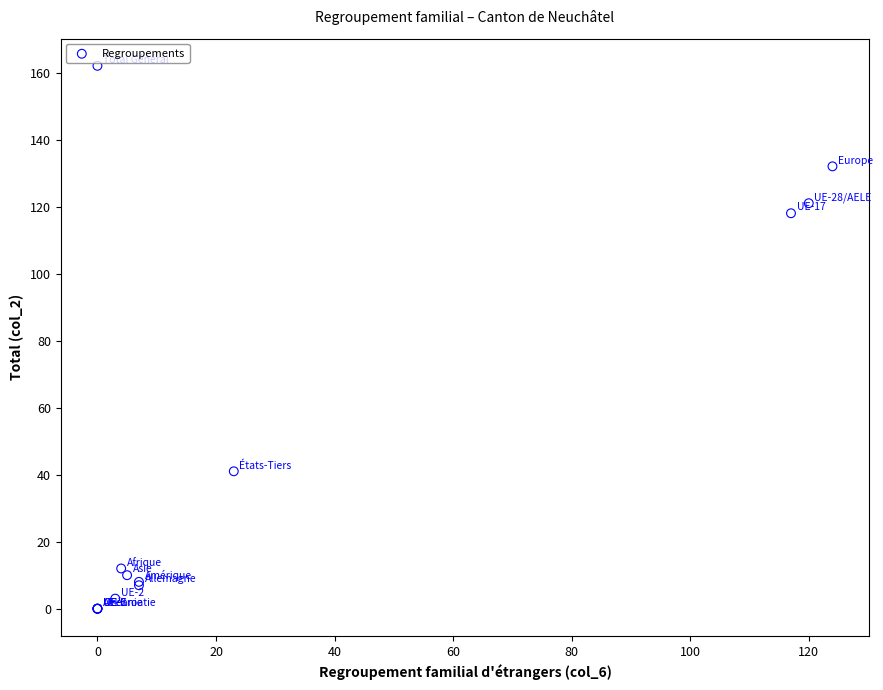

What Y value in the scatter plot is closest to 81?

118